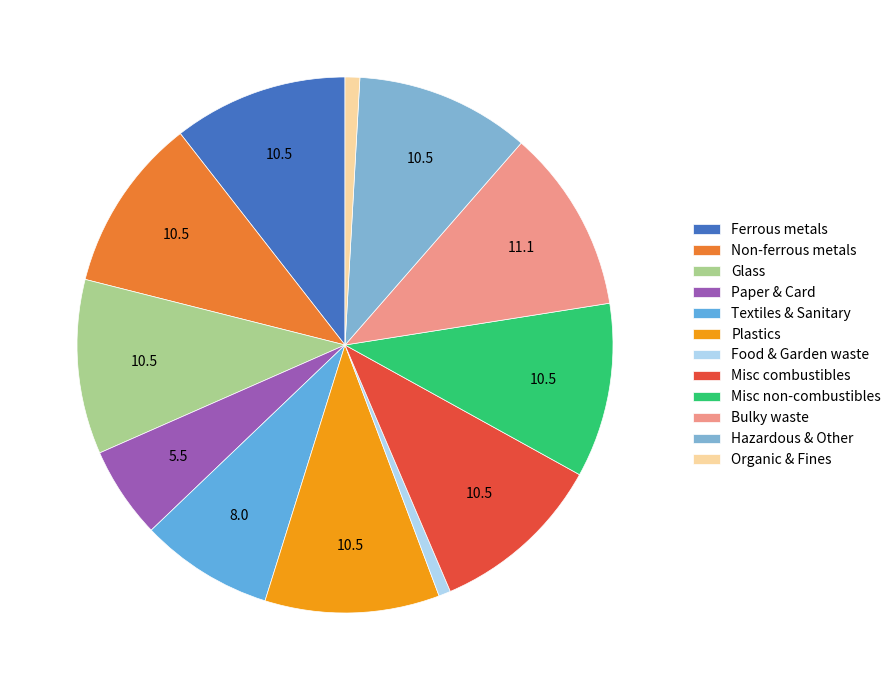

How many segments does this pie chart have?

12